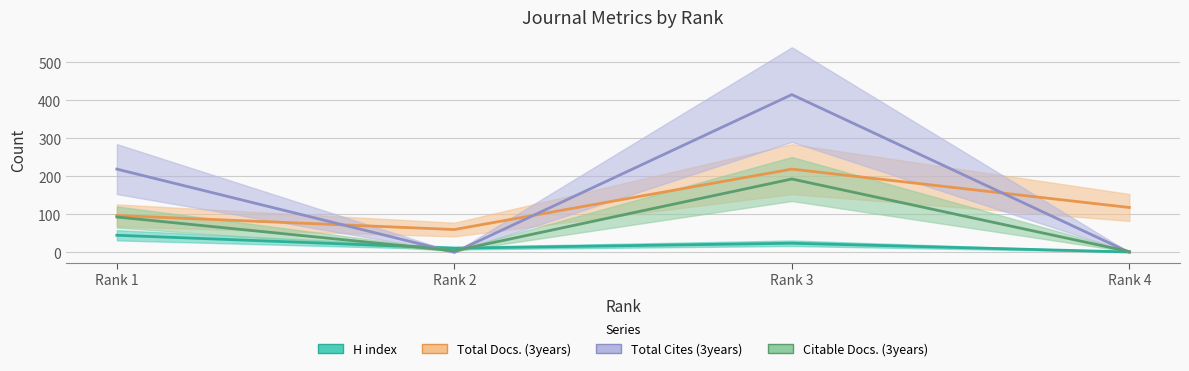

True or false: Total Docs. (3years) and Citable Docs. (3years) intersect in this chart.

False